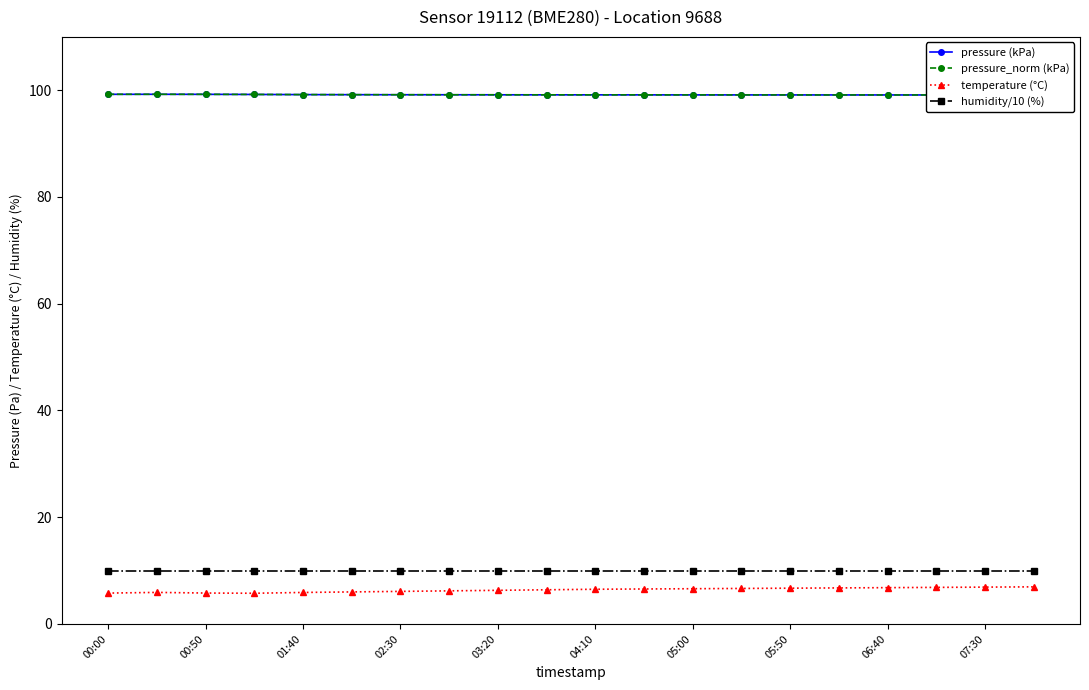

How many times do pressure (kPa) and pressure_norm (kPa) cross each other?

1